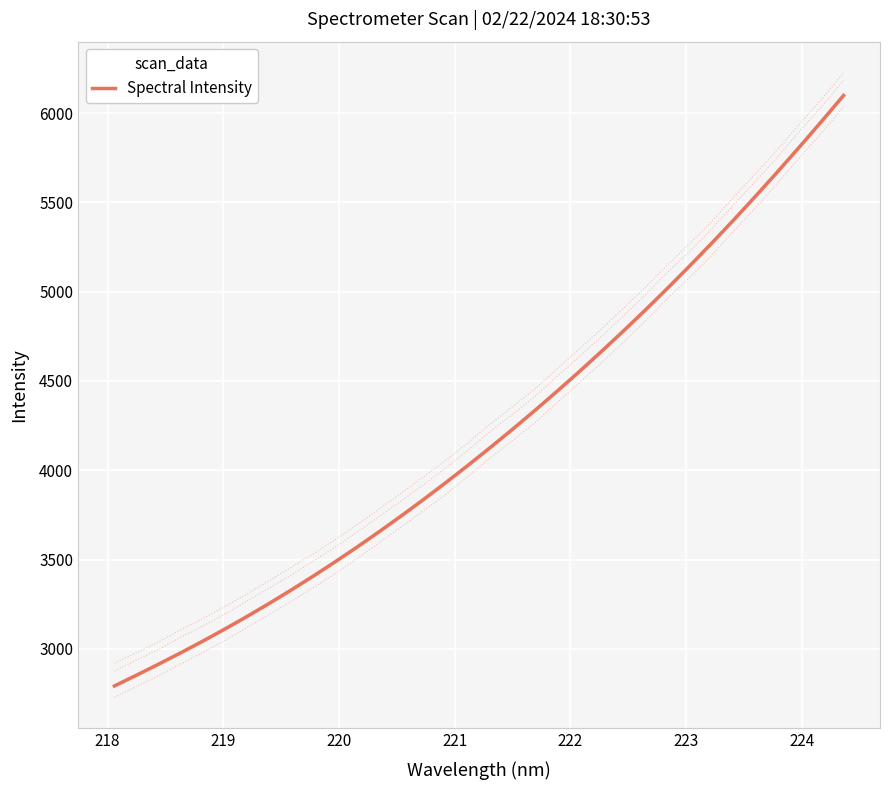

What is the highest value of the Spectral Intensity series?

6098.3